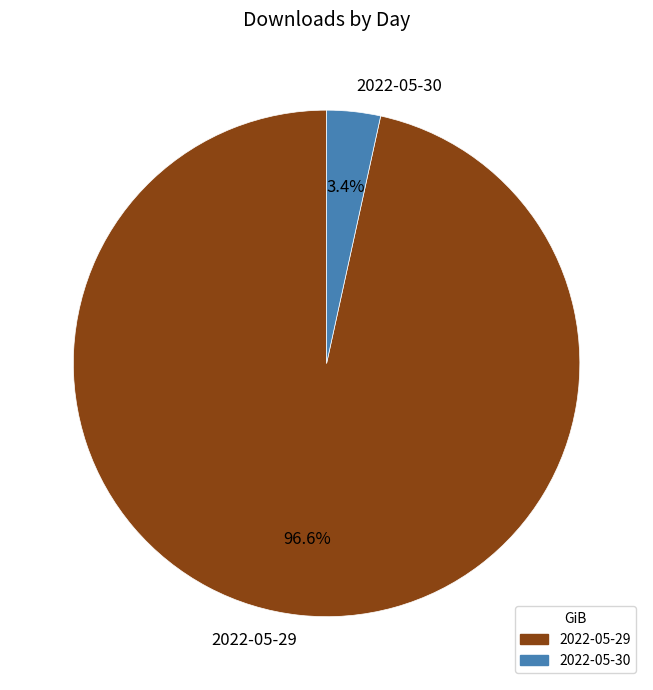

To the nearest percent, what percentage of the pie is 2022-05-30?

3%